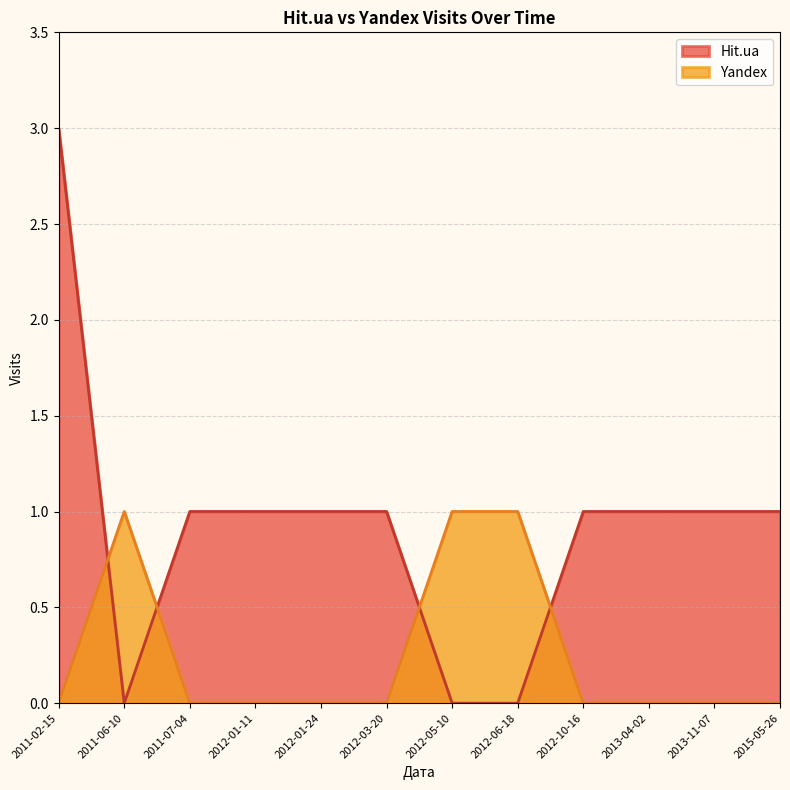

Reading right to left, list all the values displayed in this chart.

Hit.ua: 1	1	1	1	0	0	1	1	1	1	0	3
Yandex: 0	0	0	0	1	1	0	0	0	0	1	0